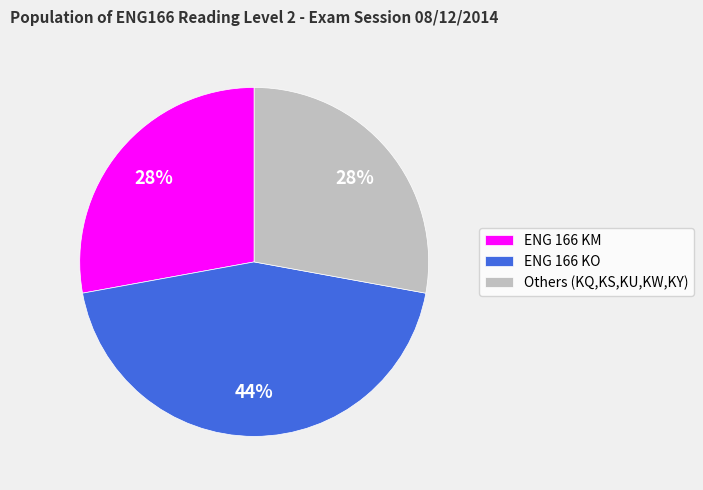

To the nearest percent, what is the difference between the ENG 166 KM and ENG 166 KO slice percentages?

16%